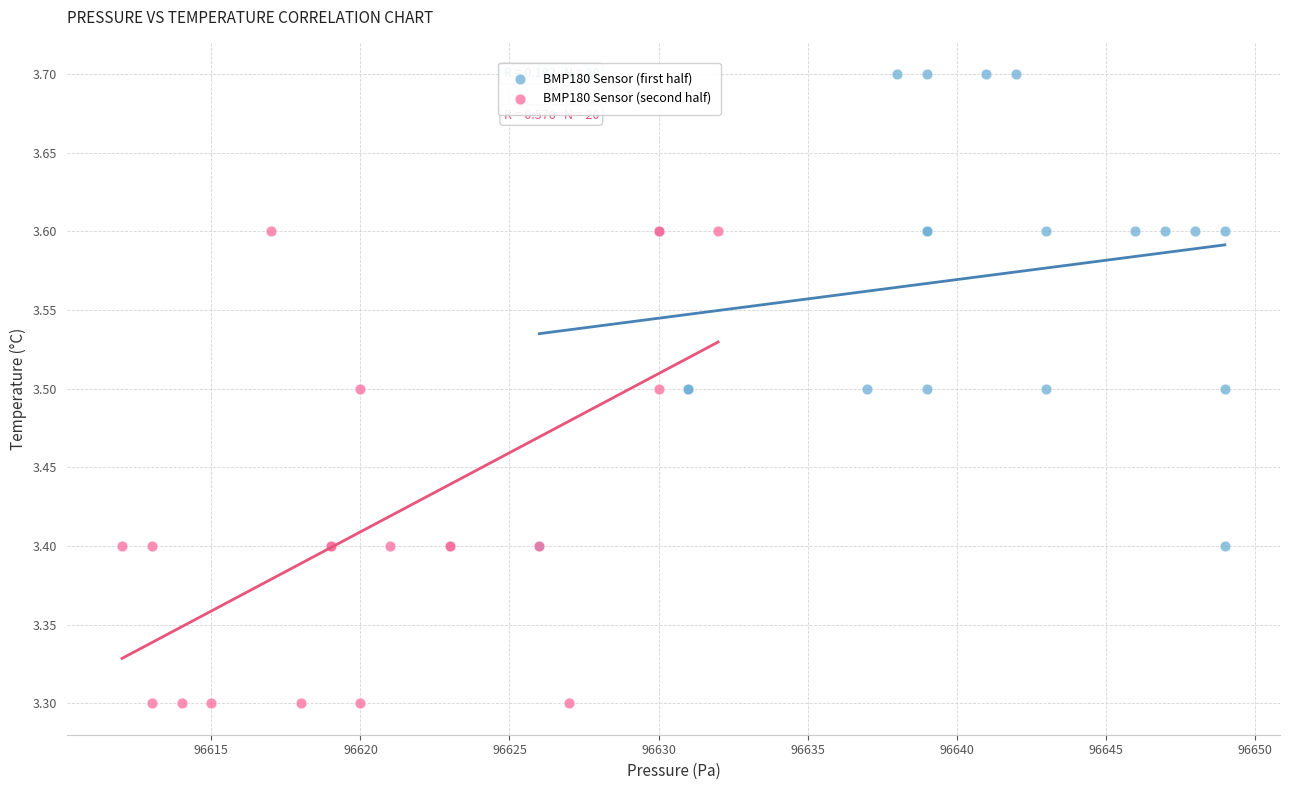

Which series contains the highest Y value?

BMP180 Sensor (first half)